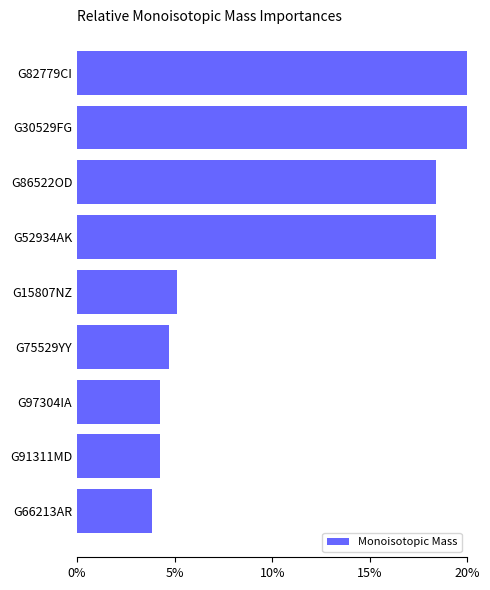

True or false: the data shows 7.0 at G52934AK.

False